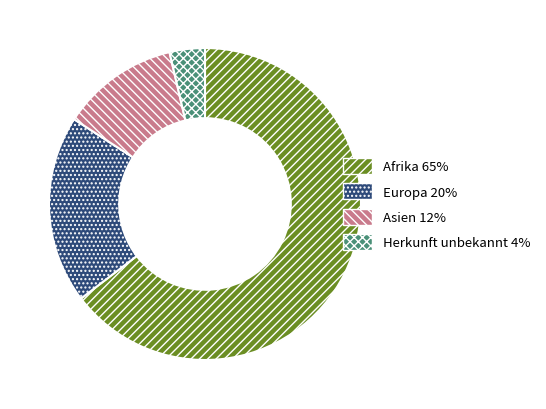

Is there a majority slice in this chart?

Yes